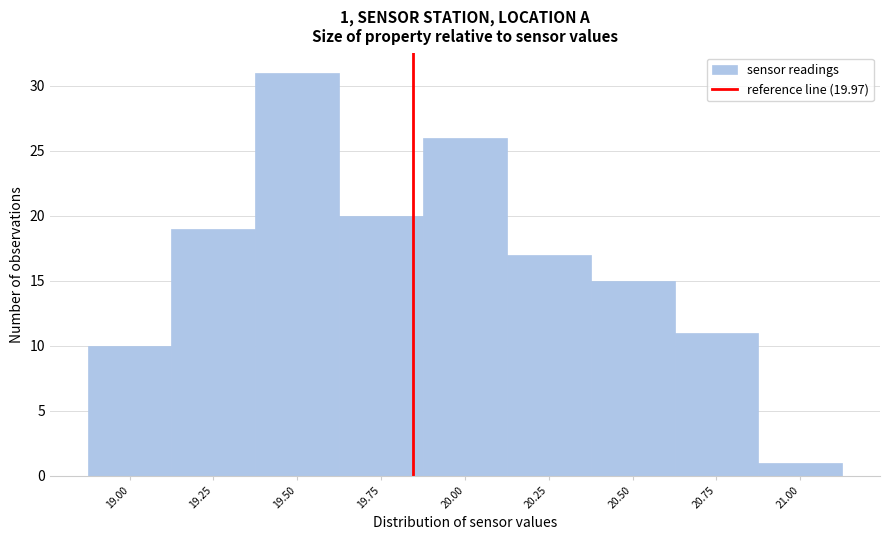

Reading right to left, transcribe all the data shown in this chart.

1	11	15	17	26	20	31	19	10